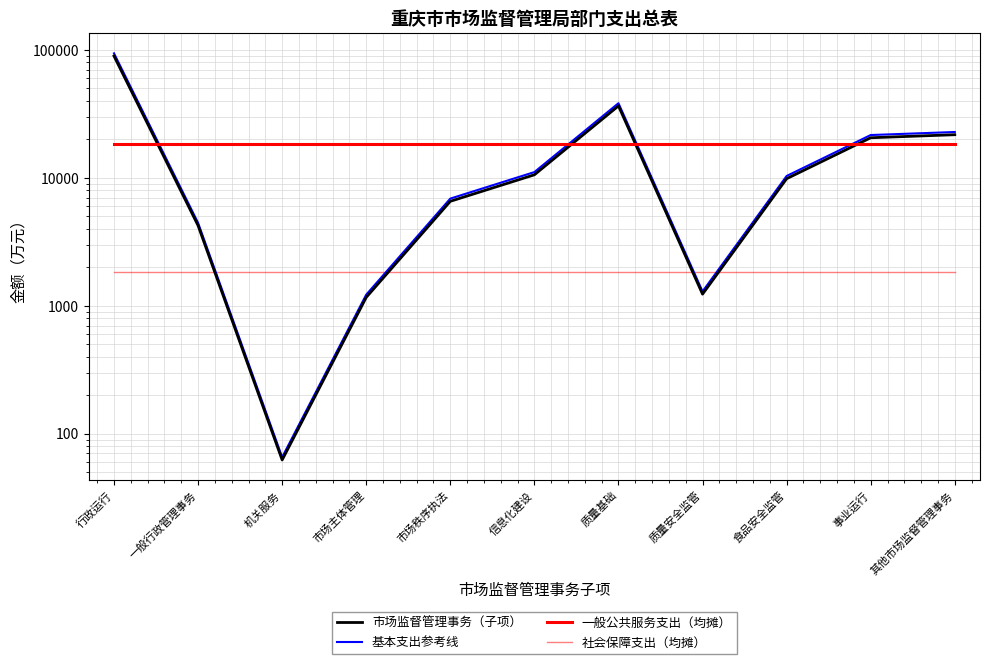

At which category is the sum across all series the highest?

行政运行